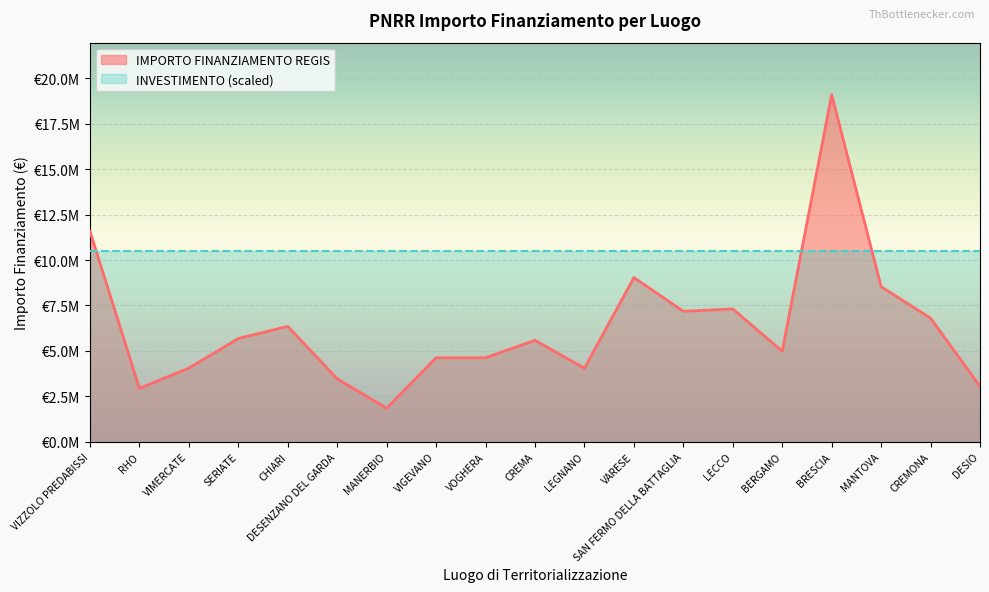

Where is the first local minimum?

RHO